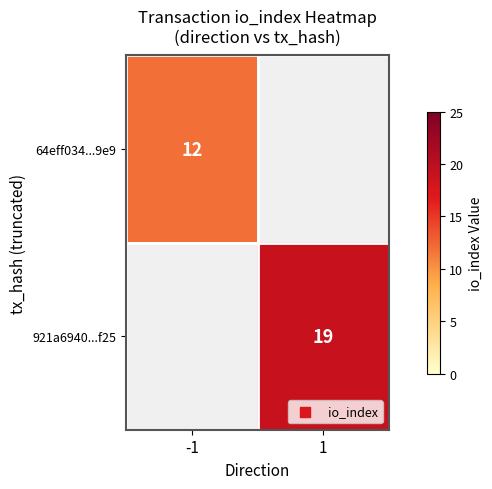

Is it true that 64eff034...9e9 equals 12 at -1?

True